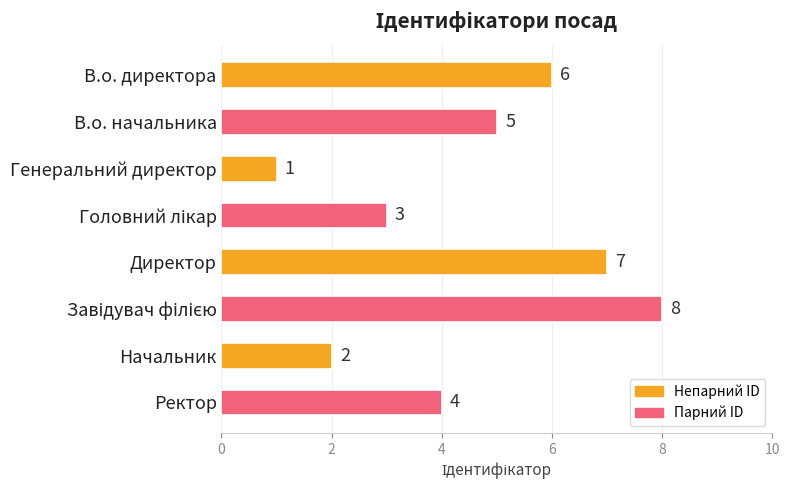

What is the smallest value displayed?

1